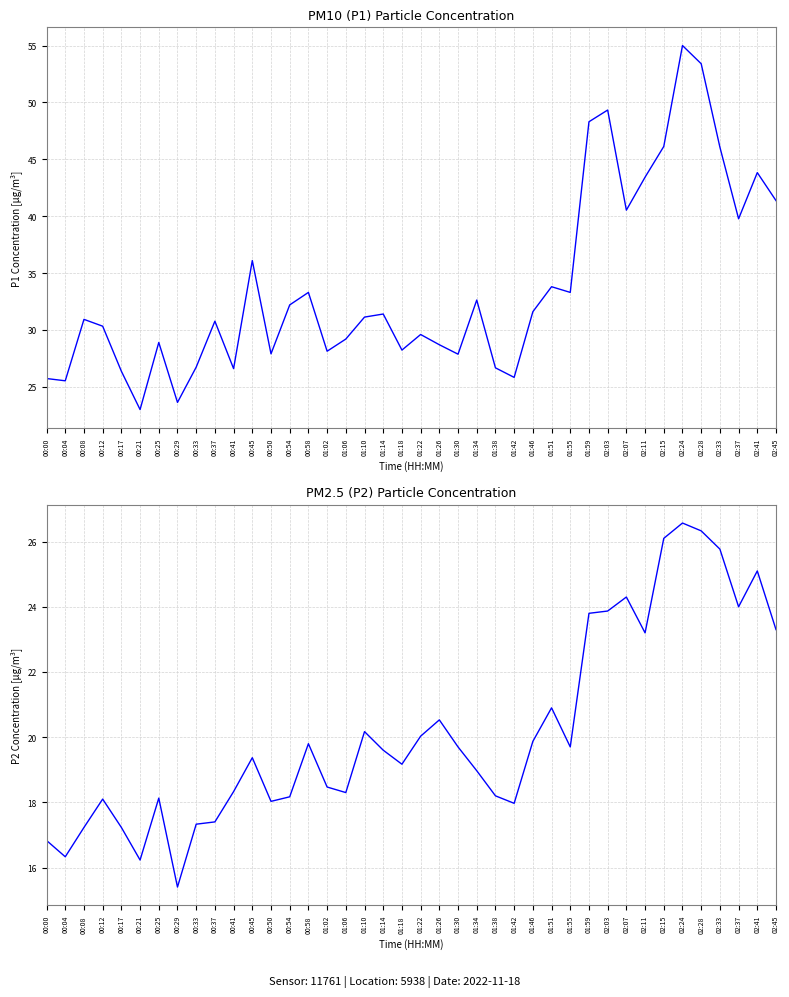

Rank the series by their maximum value, from lowest to highest.

P2, P1